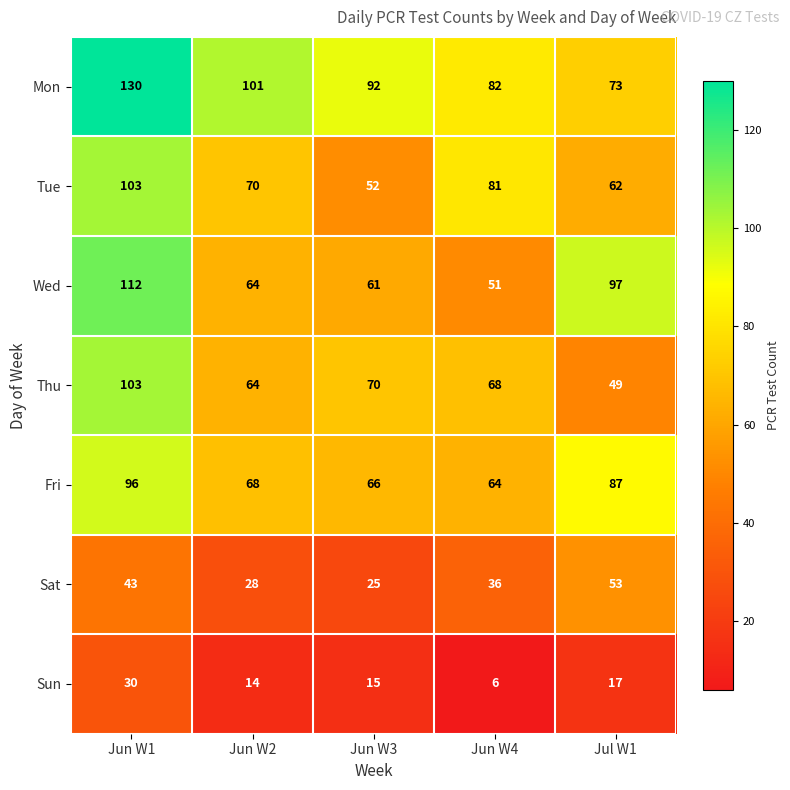

Rank the categories by Wed value from highest to lowest.

Jun W1, Jul W1, Jun W2, Jun W3, Jun W4